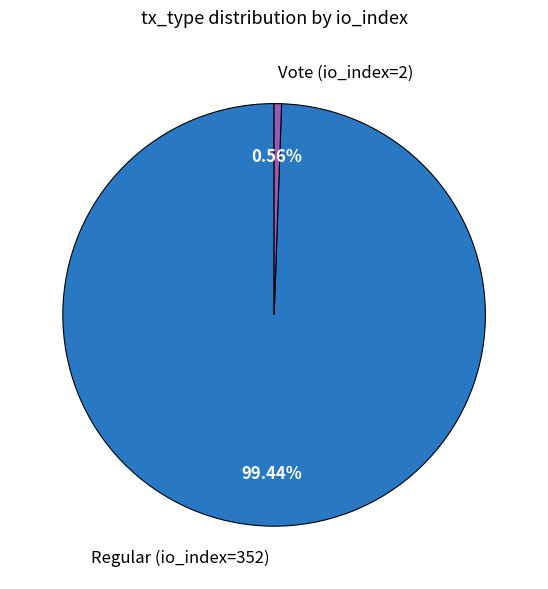

How many slices are in this pie chart?

2